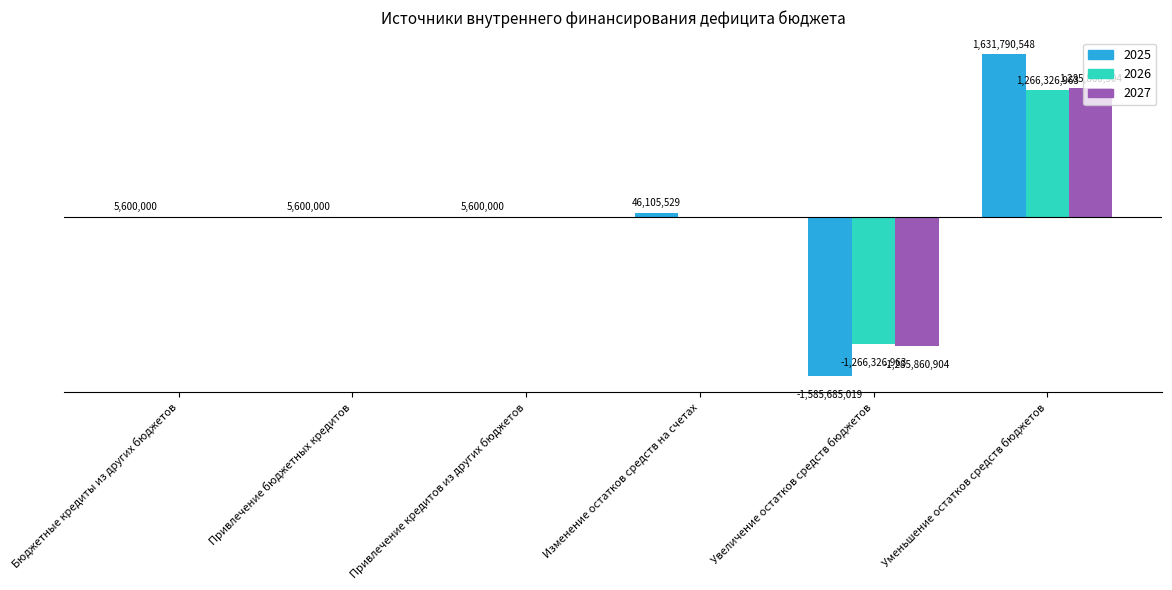

At which category is the sum across all series the highest?

Уменьшение остатков средств бюджетов